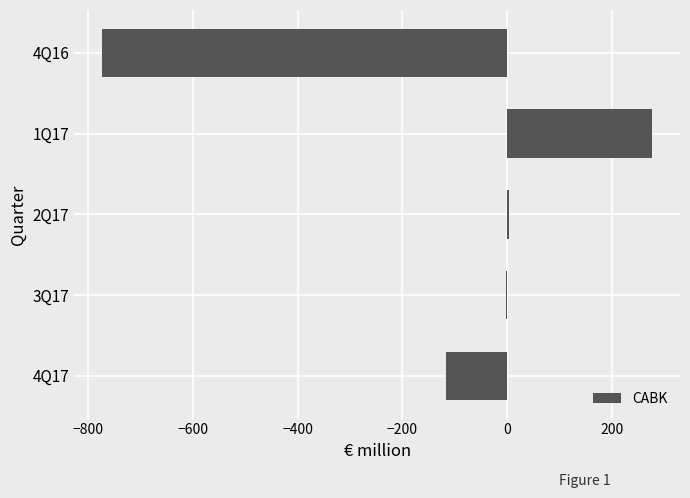

How many values exceed -1?

2